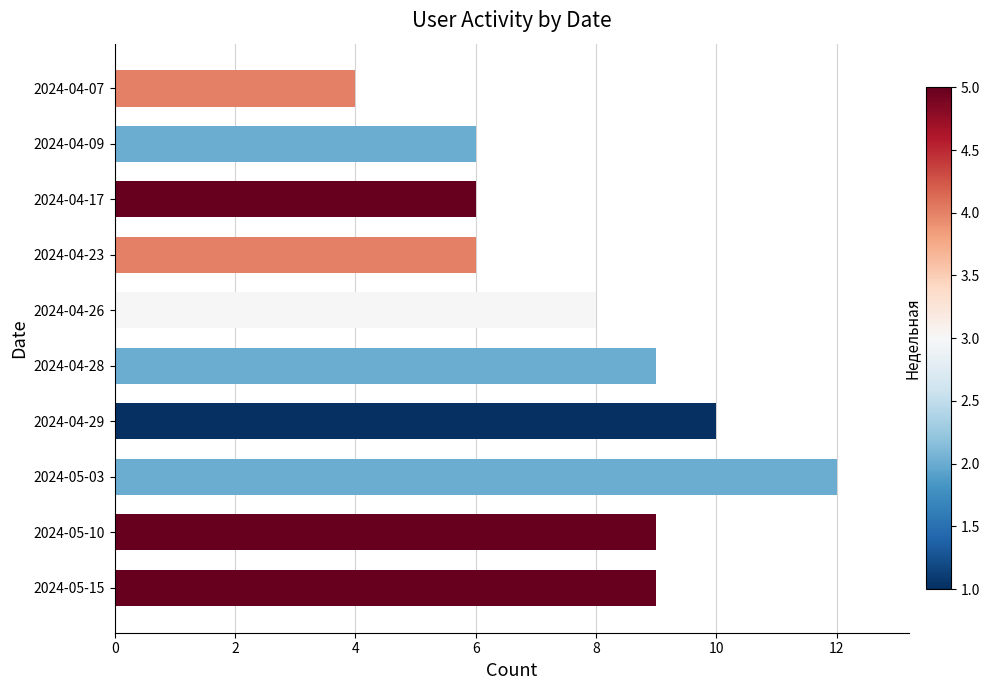

The value at 2024-04-26 is 8. True or false?

True